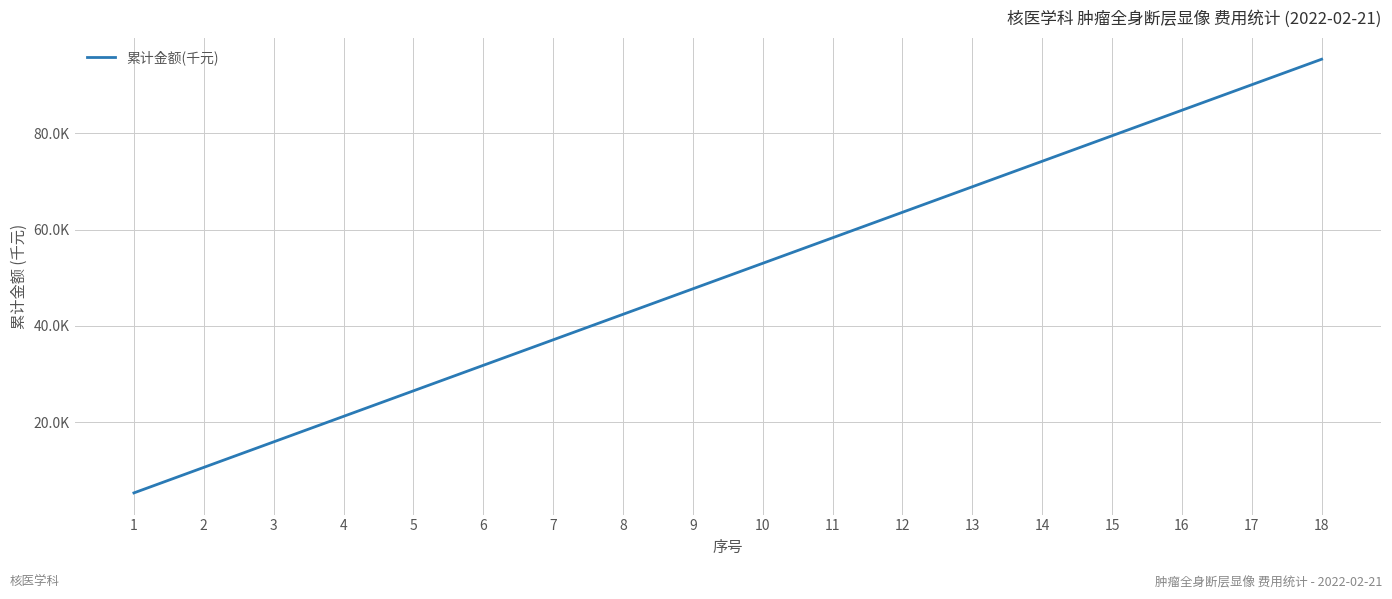

Is this an area chart (filled region under the line)?

No